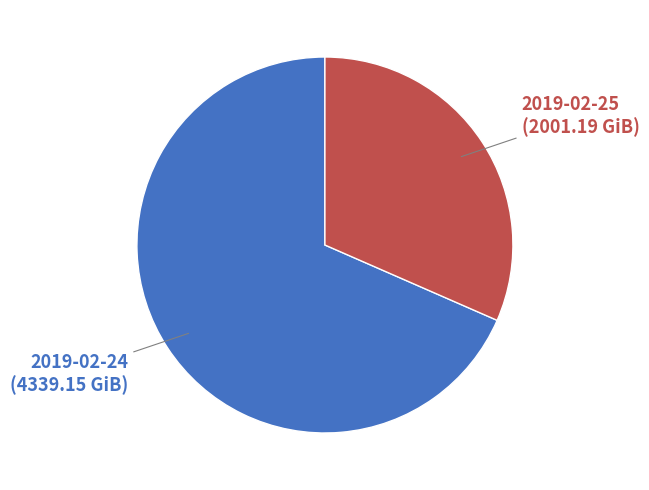

Is there a majority slice in this chart?

Yes